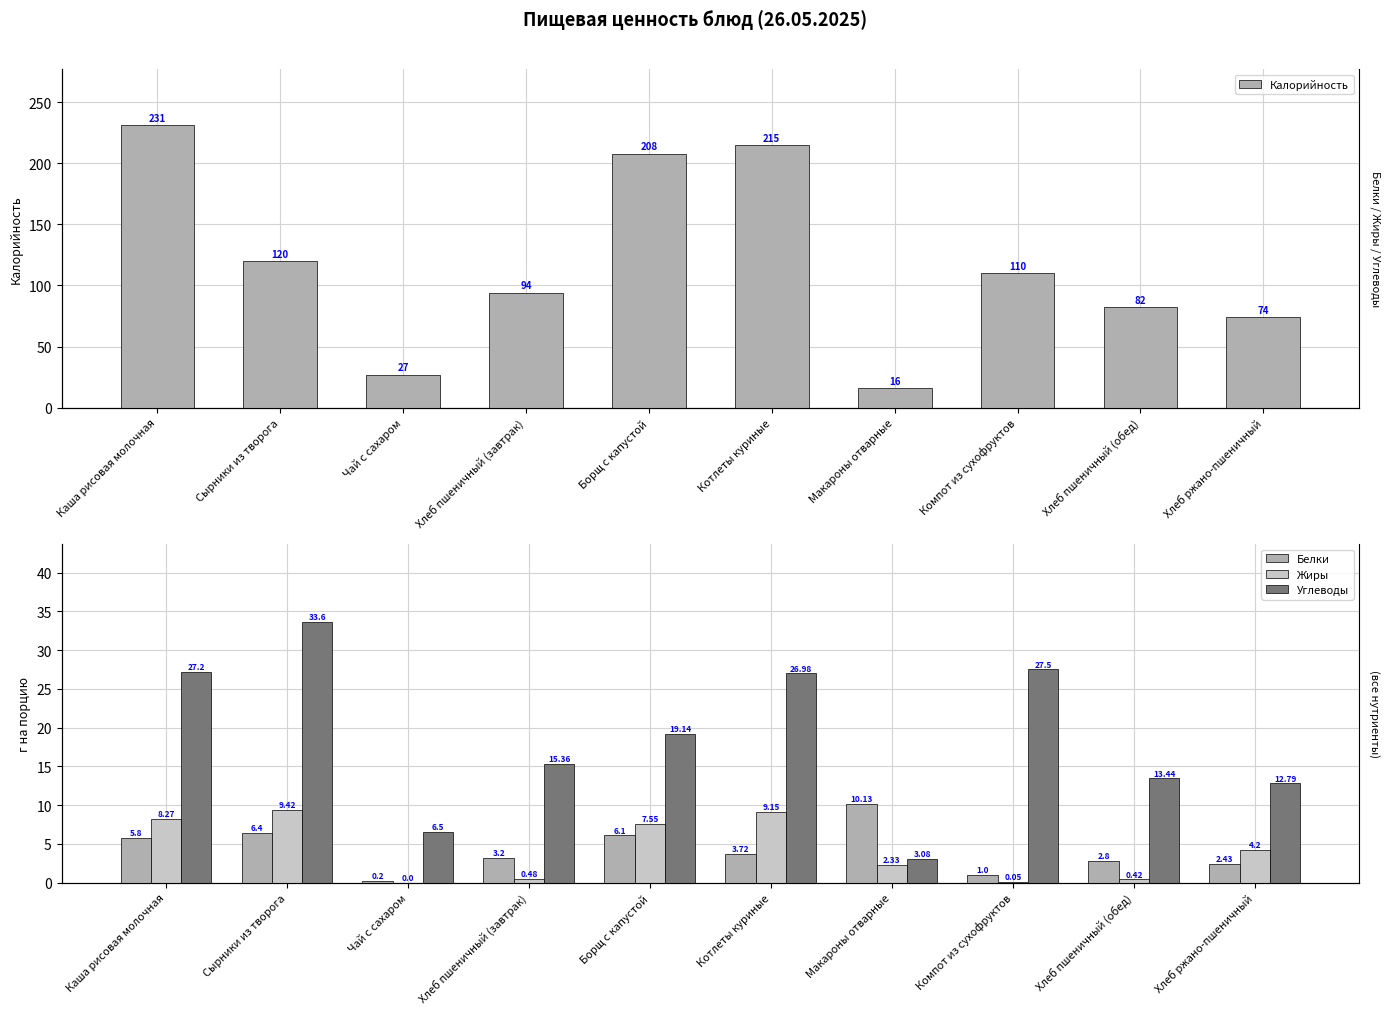

What is the label of the 3rd bar from the right?

Компот из сухофруктов